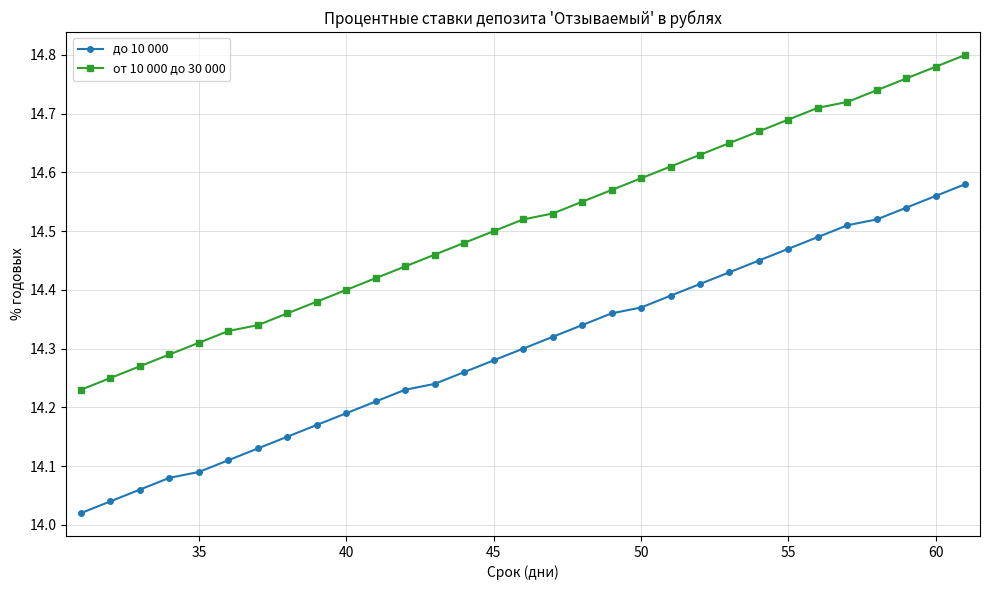

How many от 10 000 до 30 000 values are between 14 and 15?

31